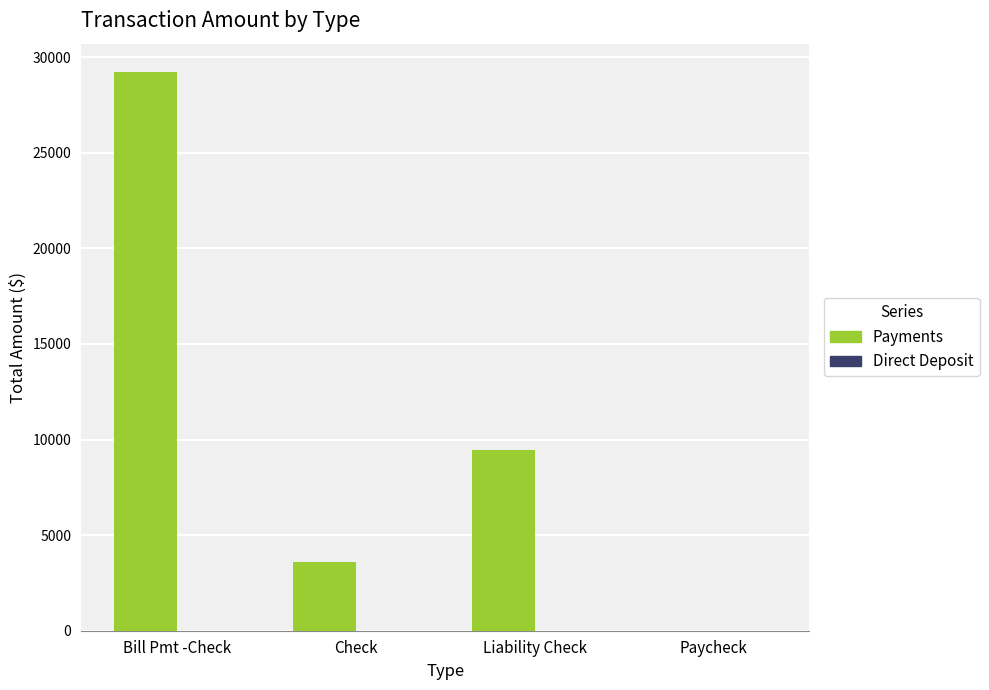

What is the change in value from Bill Pmt -Check to Liability Check?

-19785.9